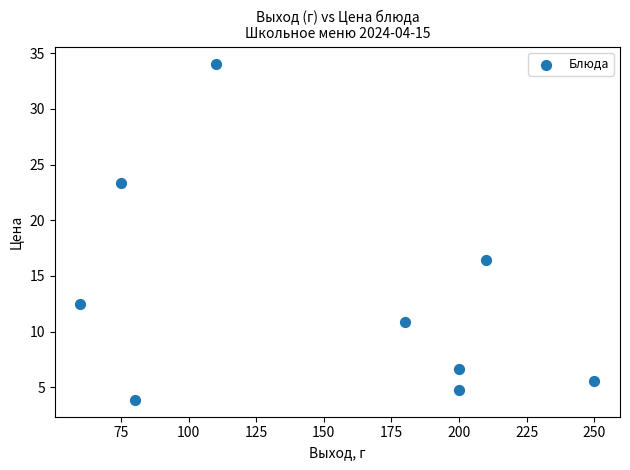

What is the average X value?

151.7